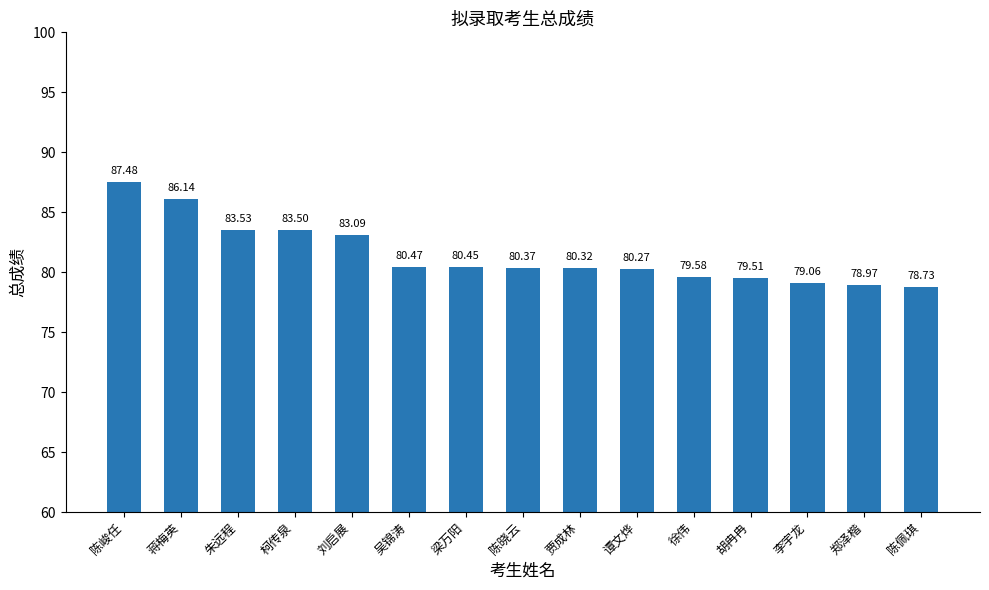

What position from the right is 郑泽楷?

2